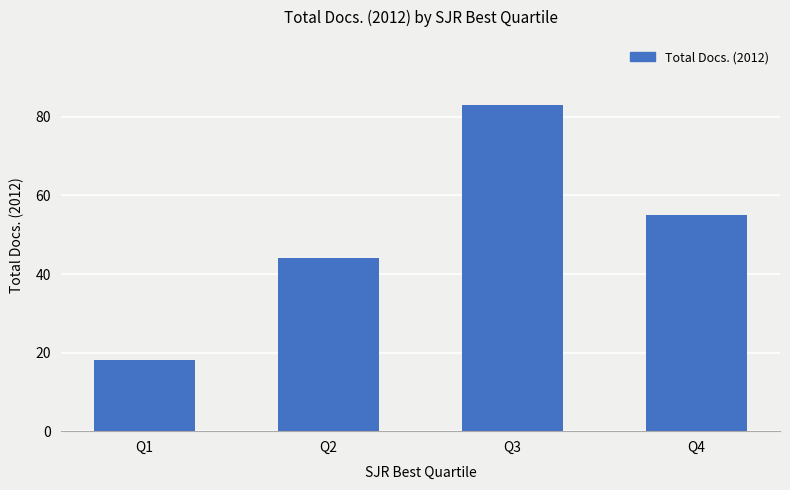

Between Q2 and Q3, which is larger?

Q3